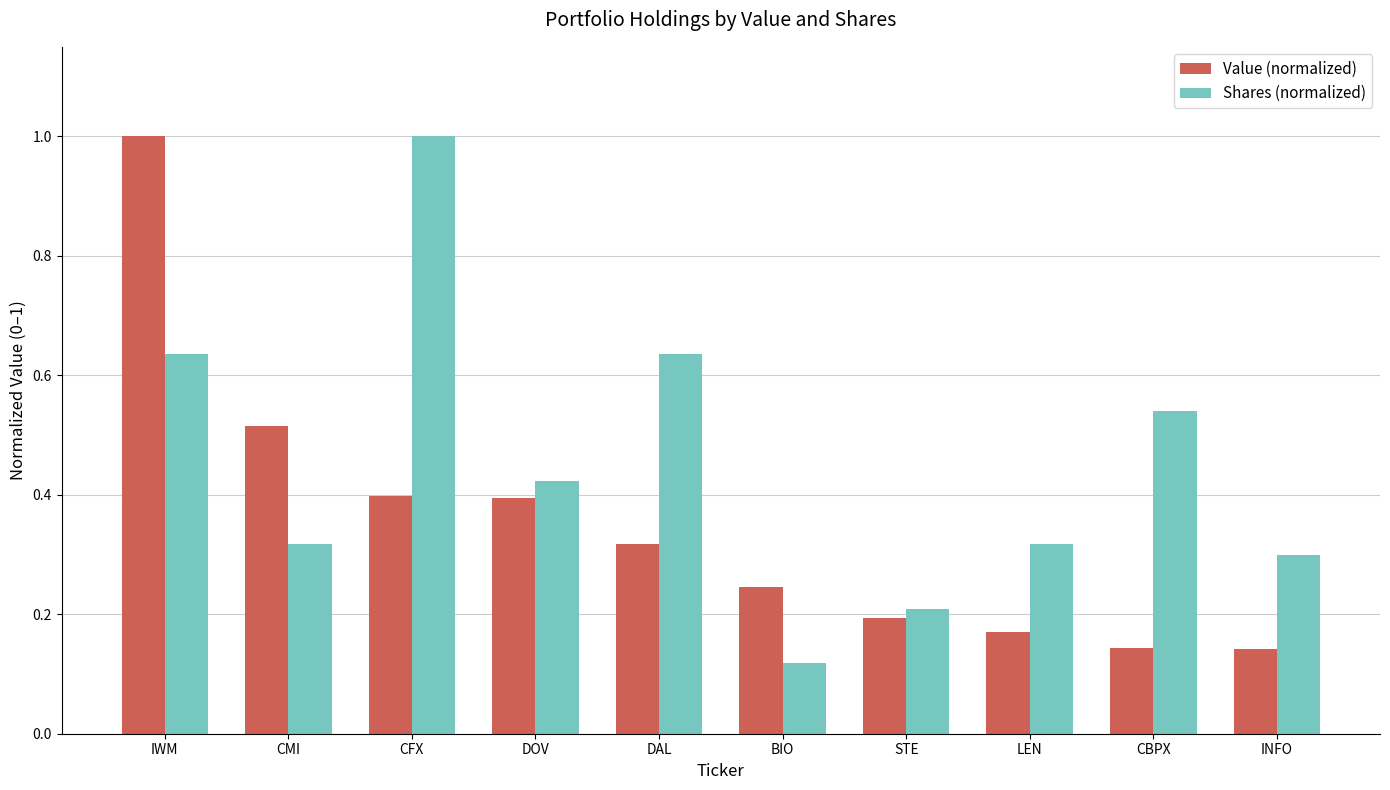

What is the maximum value for Value (normalized)?

1.0